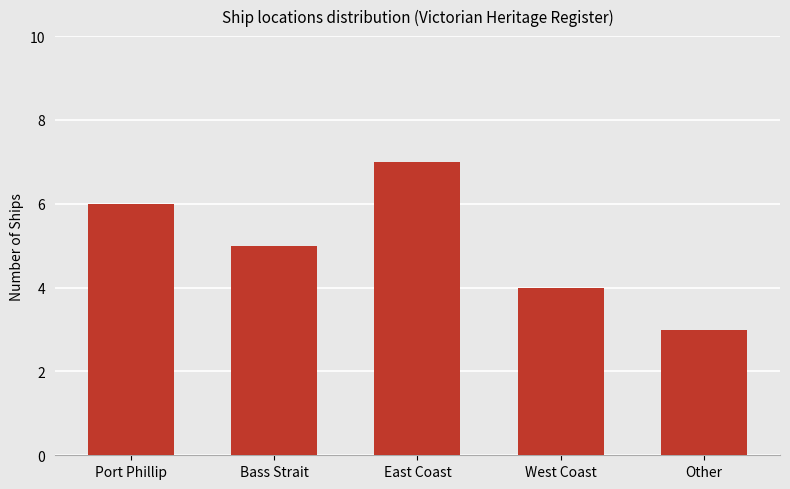

Rank the categories by value from highest to lowest.

East Coast, Port Phillip, Bass Strait, West Coast, Other